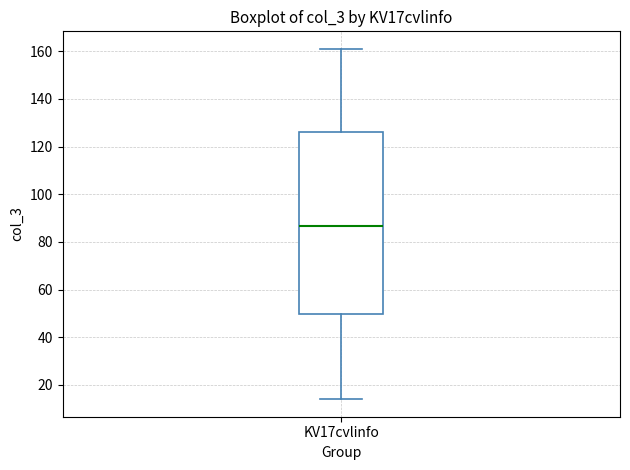

Transcribe this box plot: give where the median line is, the range the box spans, and where the two whiskers end, as read against the y-axis. The values are not printed on the chart, so give them approximately, as read against the axis.

median 86, box 50 to 126, whiskers 14 to 162